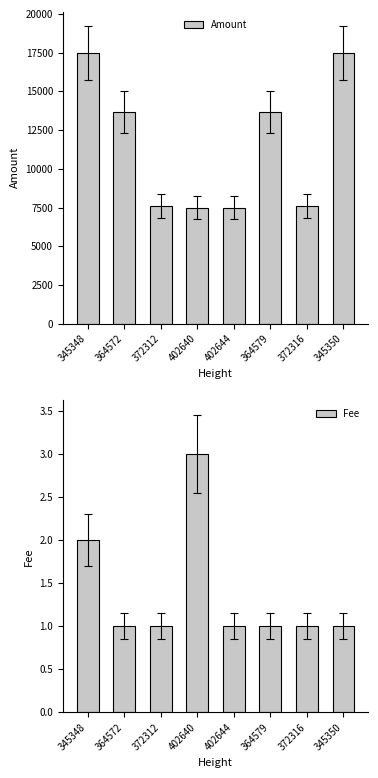

Which label corresponds to the smallest value in the chart?

364572